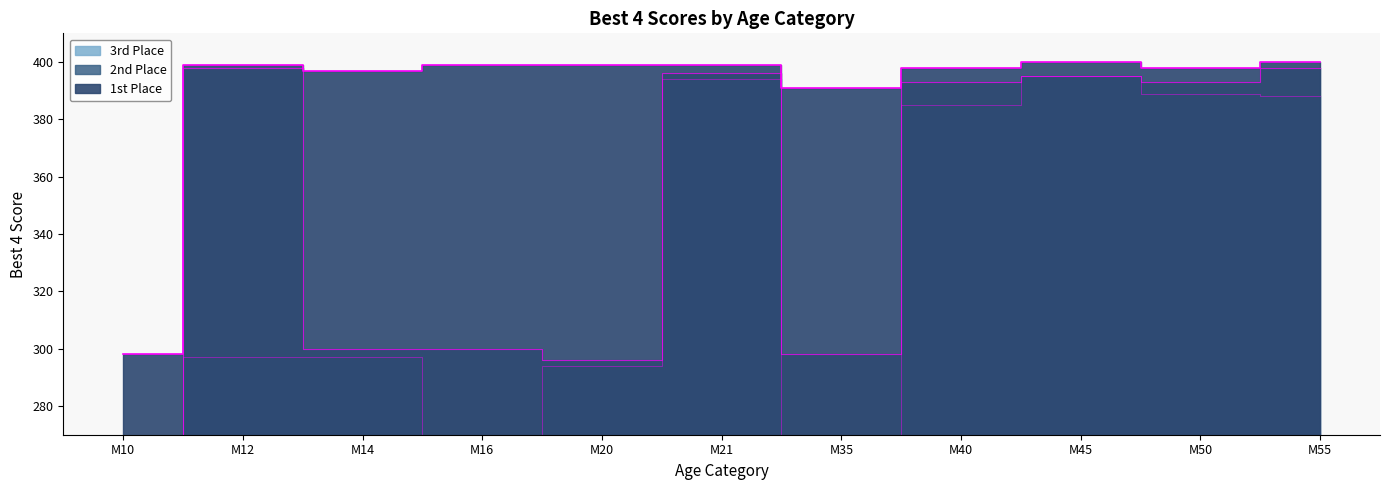

True or false: 3rd Place and 2nd Place cross at least once.

False